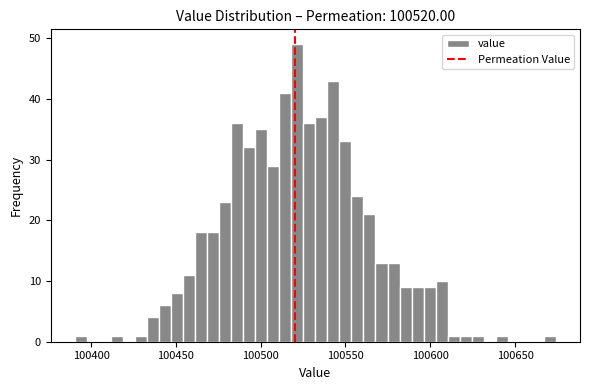

Read against the x-axis, roughly where is the centre of the tallest bar?

100520